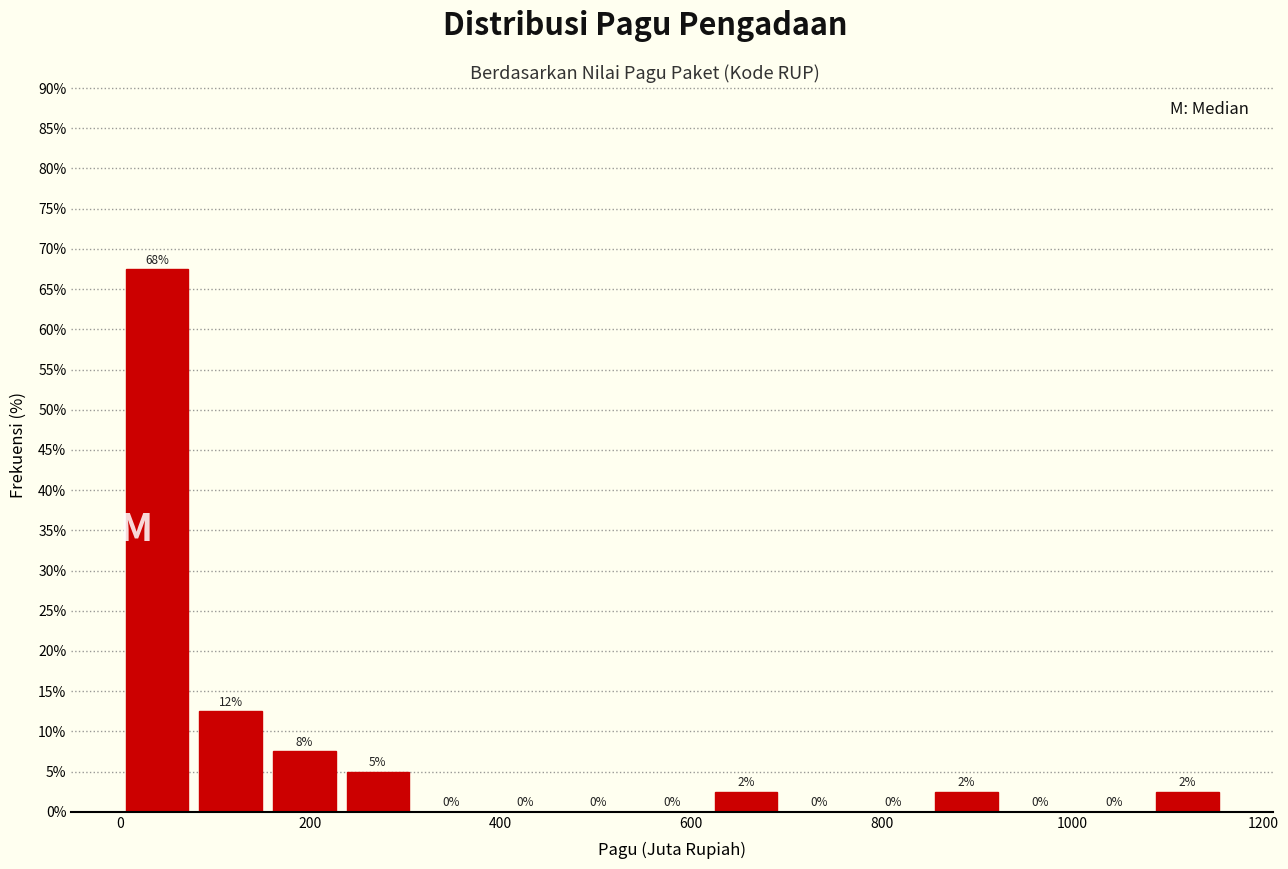

Around what value on the x-axis is the tallest bar? Give the approximate position of its centre, as read against the axis.

40